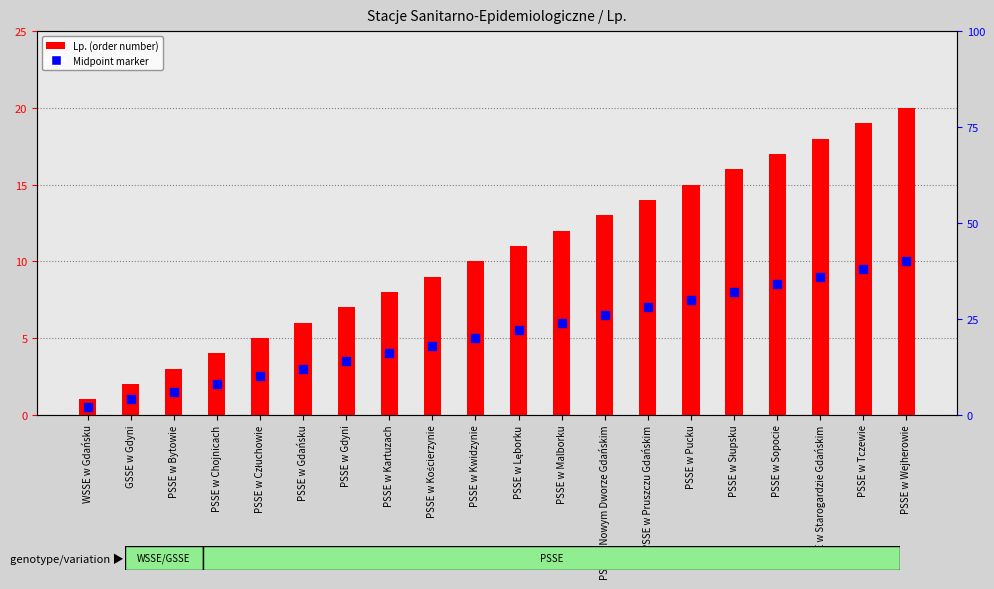

At which category is the sum across all series the highest?

PSSE w Wejherowie